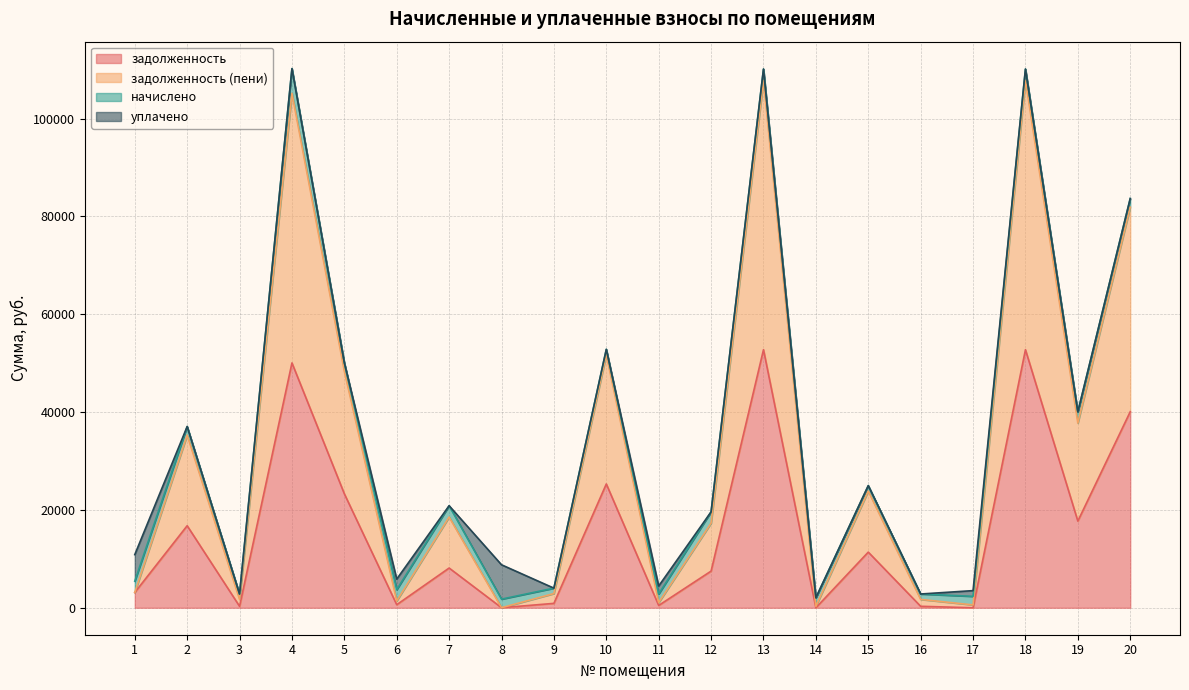

What is the sum of the задолженность values at 2 and 13?

69516.3